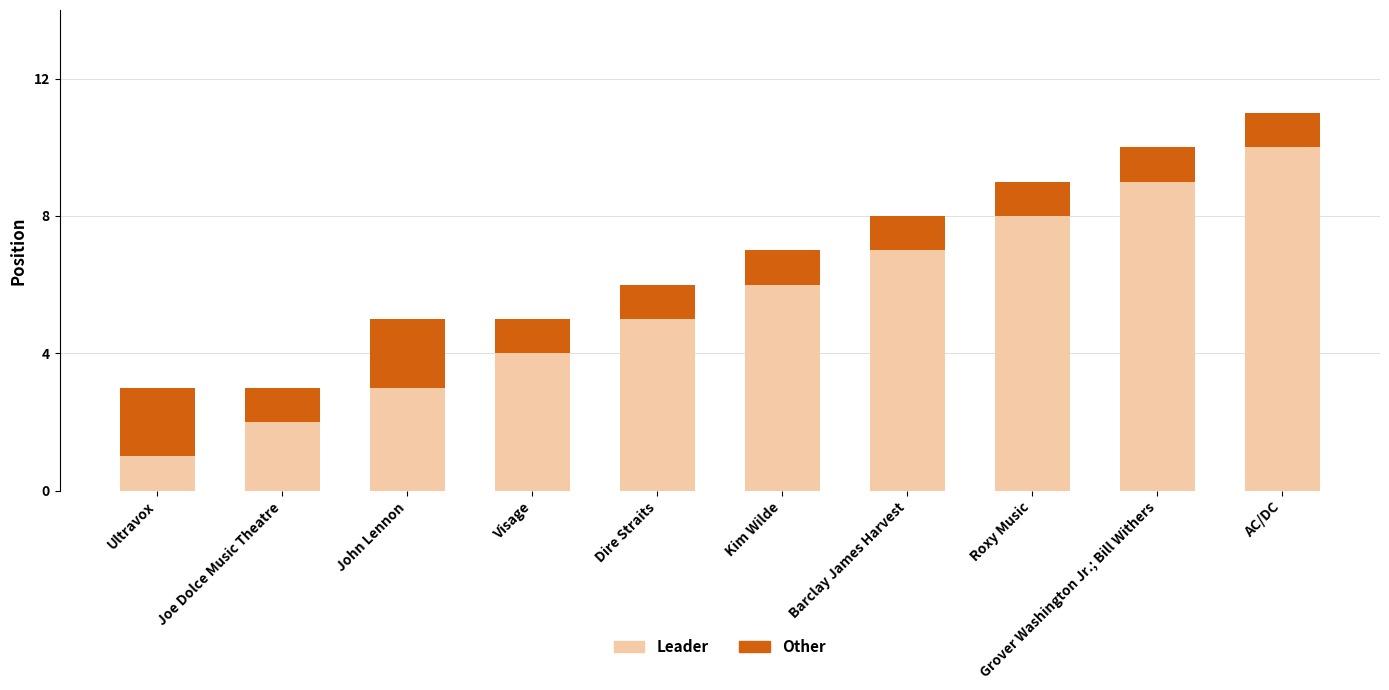

What is the maximum value for Leader?

10